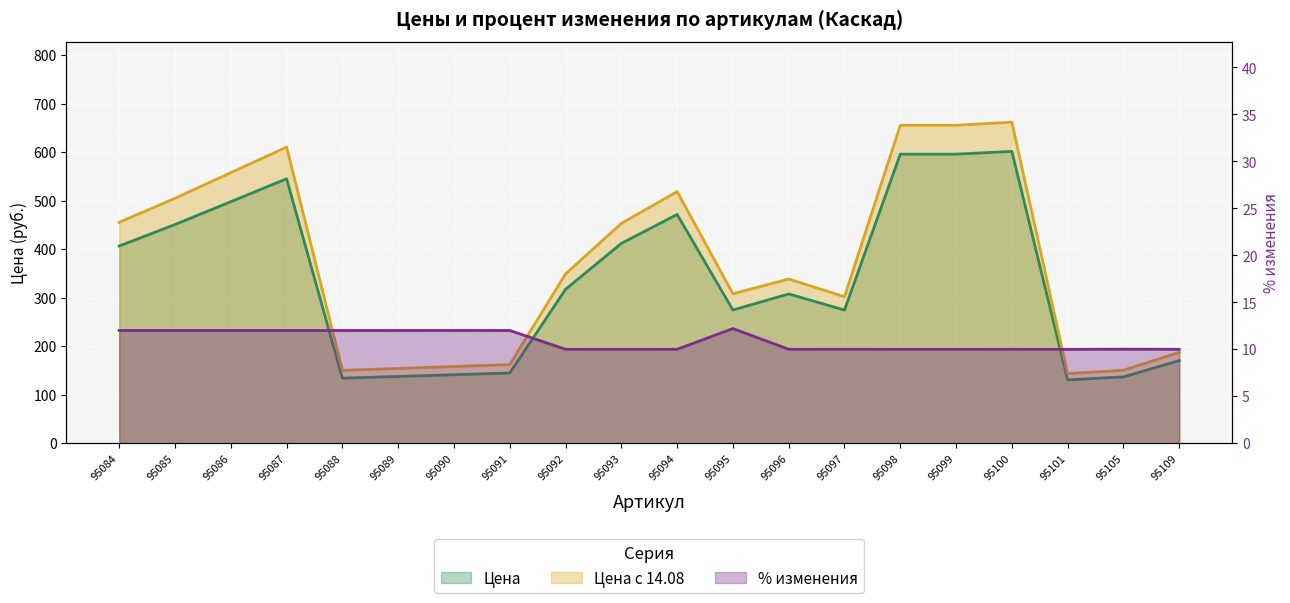

At which category does Цена с 14.08 reach its first local valley?

95088